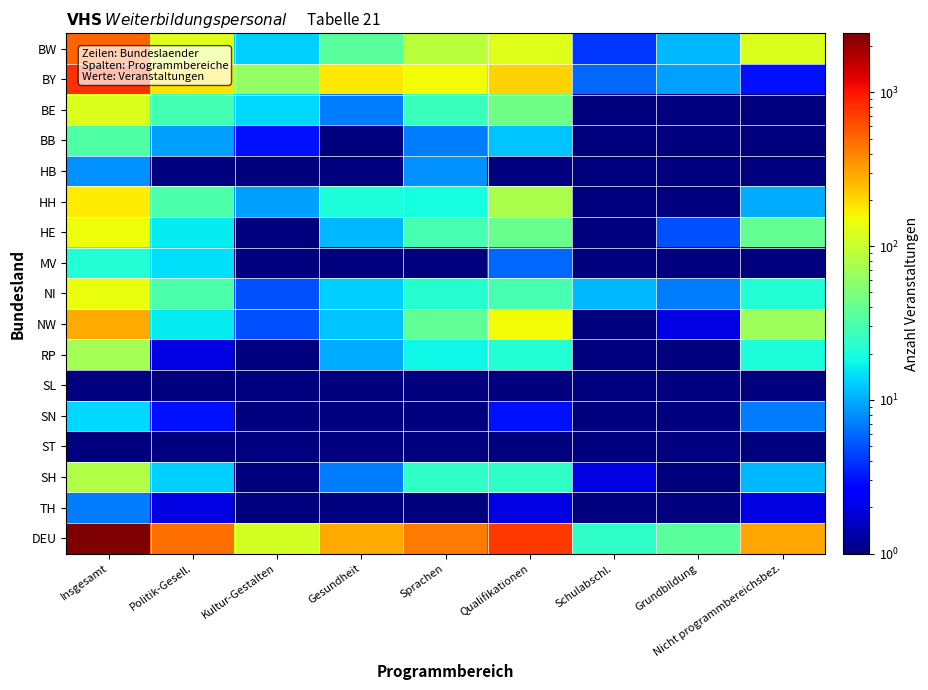

Which series changed the most between Insgesamt and Grundbildung?

DEU